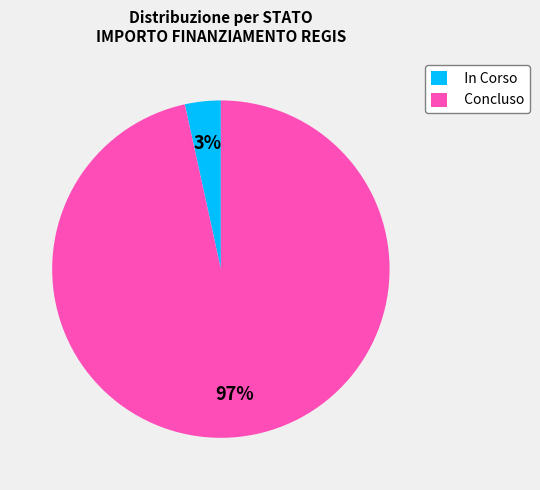

To the nearest percent, what is the combined percentage of In Corso and Concluso?

100%